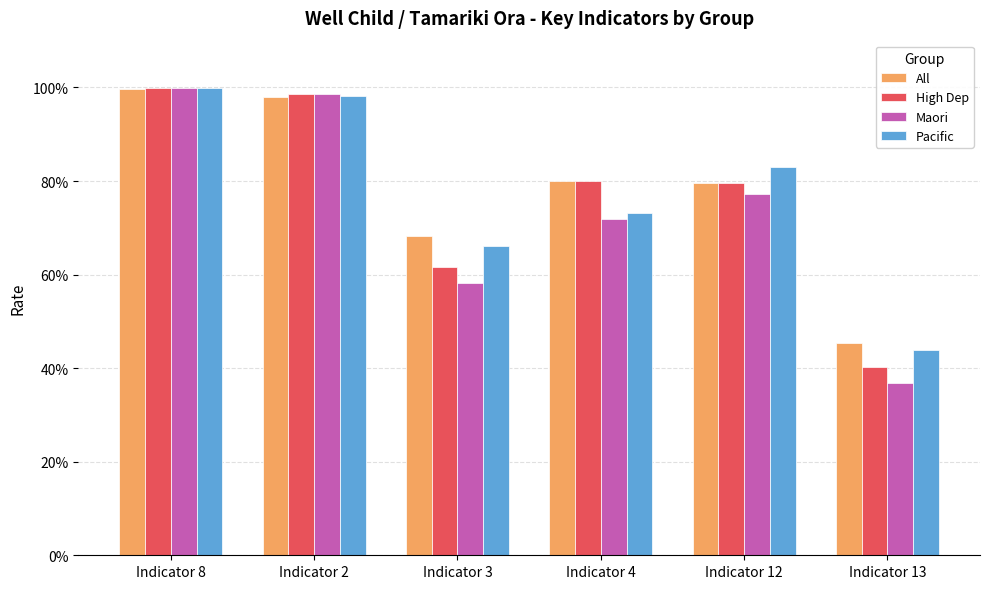

Rank the series at Indicator 13 from highest to lowest value.

All, Pacific, High Dep, Maori